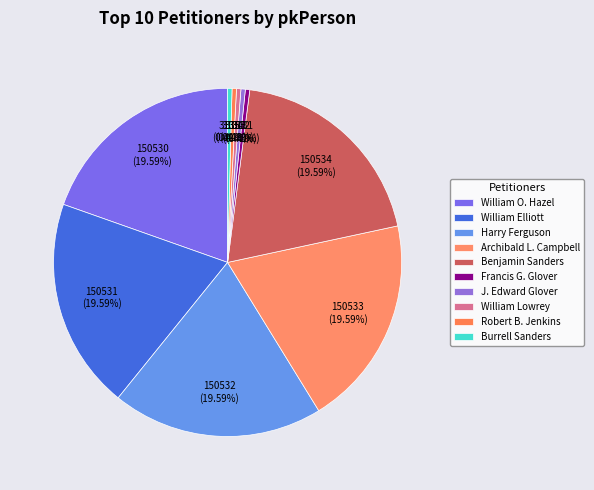

What is the smallest slice in the pie chart?

Francis G. Glover